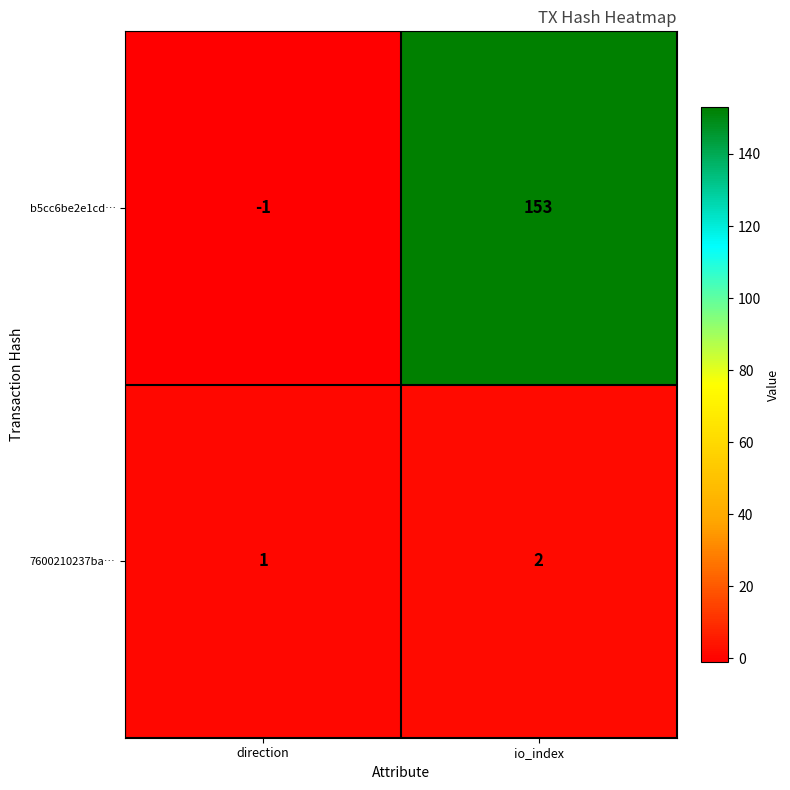

Count the number of data series in this chart.

2